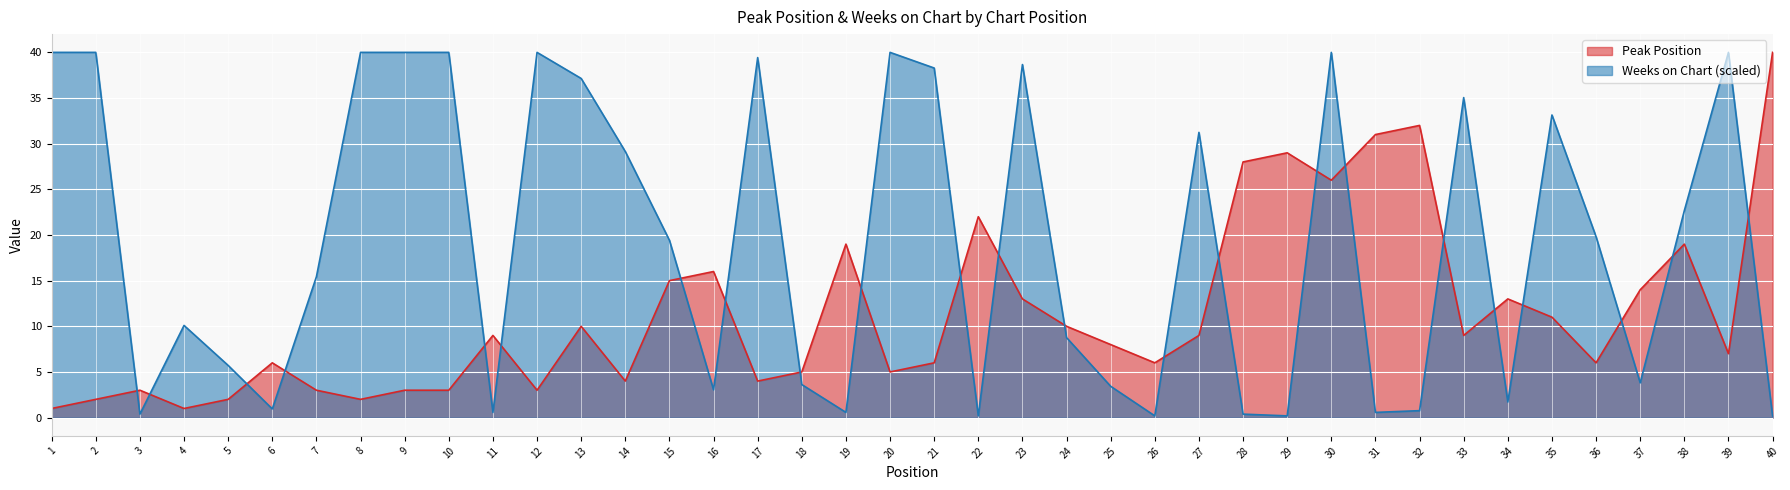

Where do Peak Position and Weeks on Chart first cross each other?

2 and 3